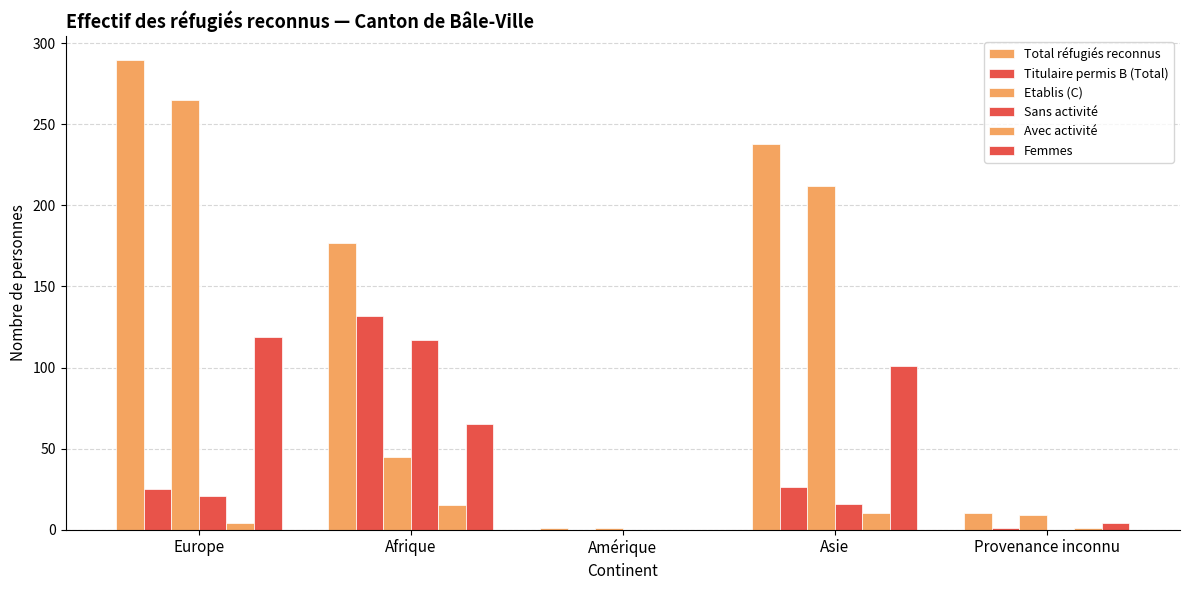

Reading left to right, transcribe all the data shown in this chart.

Total réfugiés reconnus: Europe=290	Afrique=177	Amérique=1	Asie=238	Provenance inconnu=10
Titulaire permis B (Total): Europe=25	Afrique=132	Amérique=0	Asie=26	Provenance inconnu=1
Etablis (C): Europe=265	Afrique=45	Amérique=1	Asie=212	Provenance inconnu=9
Sans activité: Europe=21	Afrique=117	Amérique=0	Asie=16	Provenance inconnu=0
Avec activité: Europe=4	Afrique=15	Amérique=0	Asie=10	Provenance inconnu=1
Femmes: Europe=119	Afrique=65	Amérique=0	Asie=101	Provenance inconnu=4